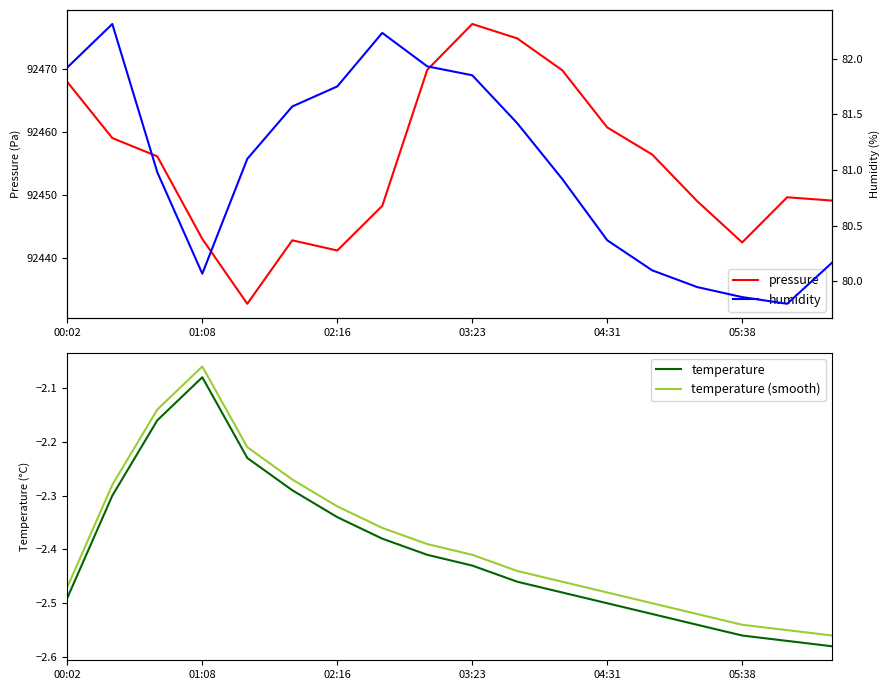

The value of temperature at 10 is -2.5. True or false?

True